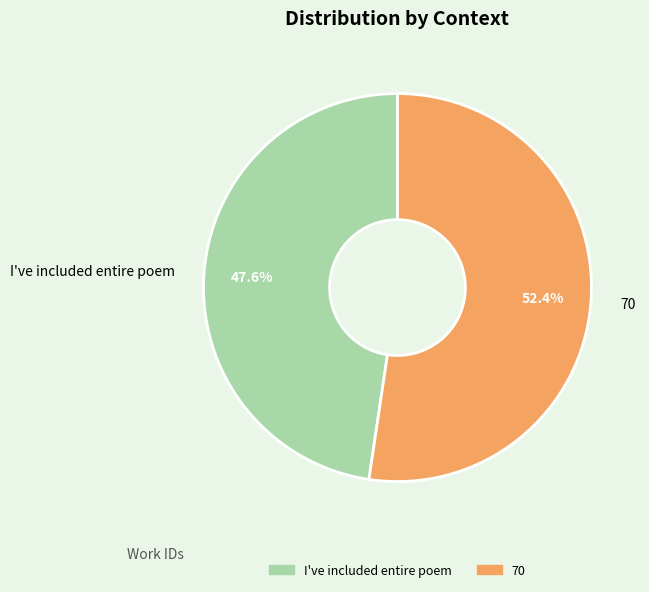

To the nearest percent, what is the average slice percentage?

50%